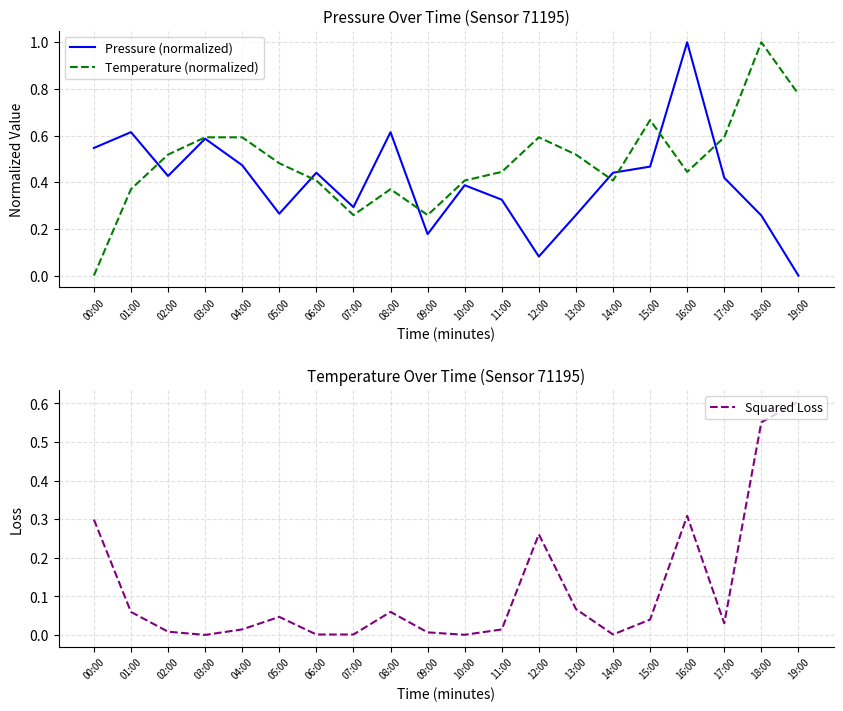

At which category is the sum across all series the highest?

18:00